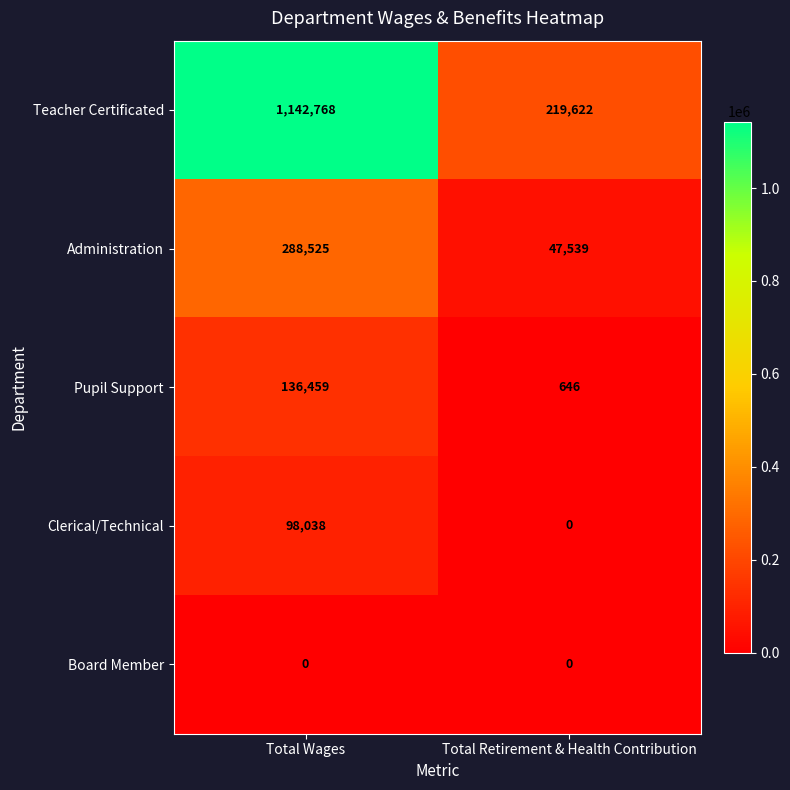

What is the total value across all series at Total Retirement & Health Contribution?

267807